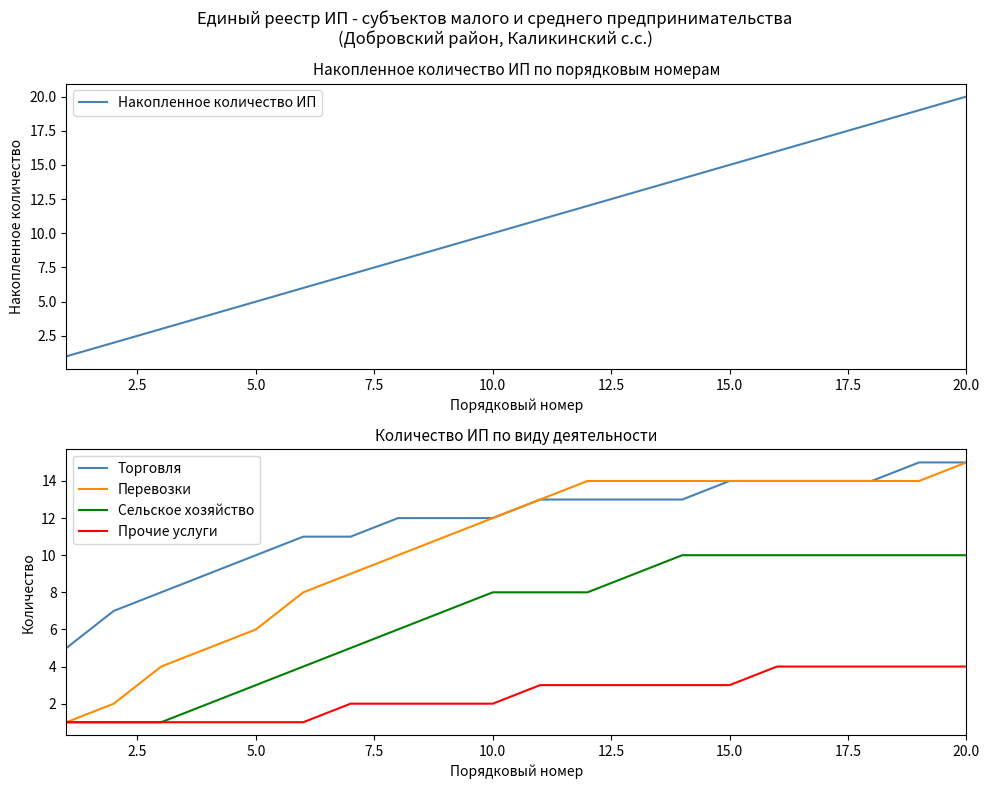

True or false: Прочие услуги and Торговля intersect in this chart.

False